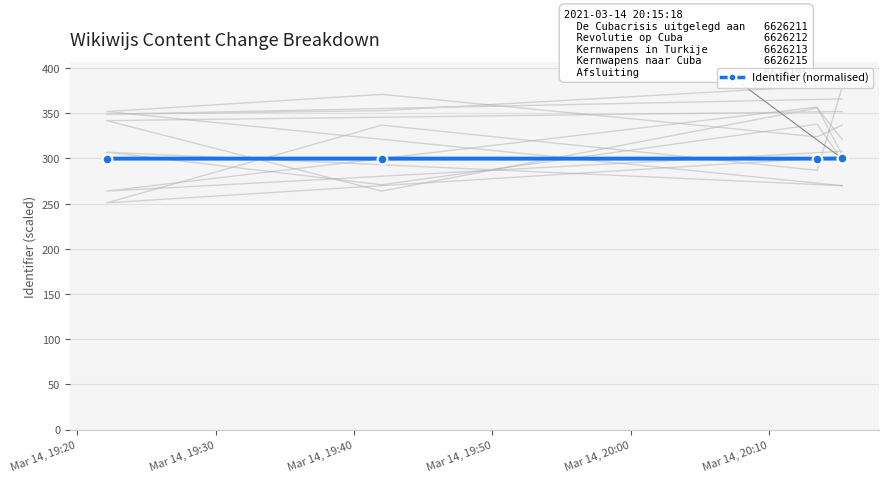

Which label corresponds to the smallest value in the chart?

Mar 14, 19:20